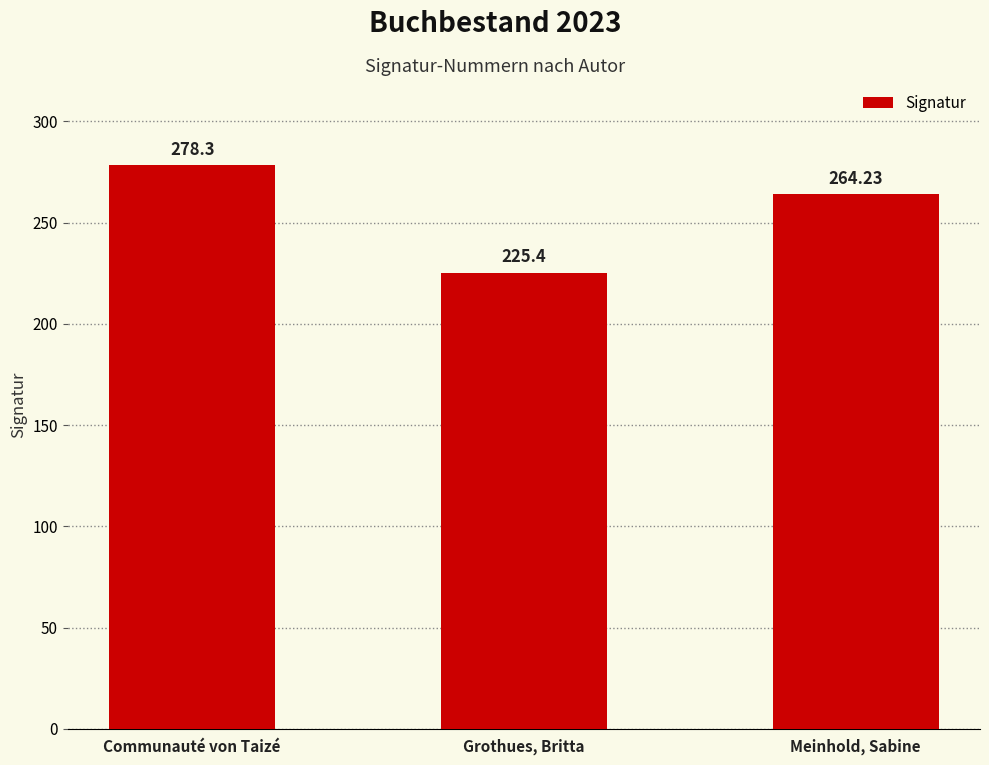

How many series are shown in this chart?

1